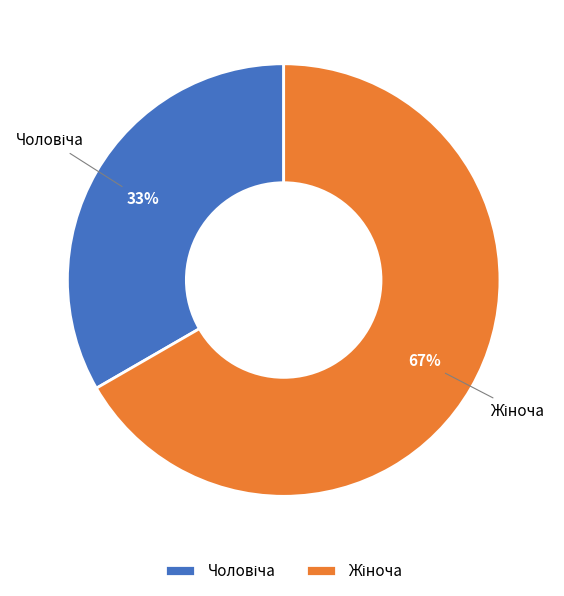

To the nearest percent, what is the average slice percentage?

50%